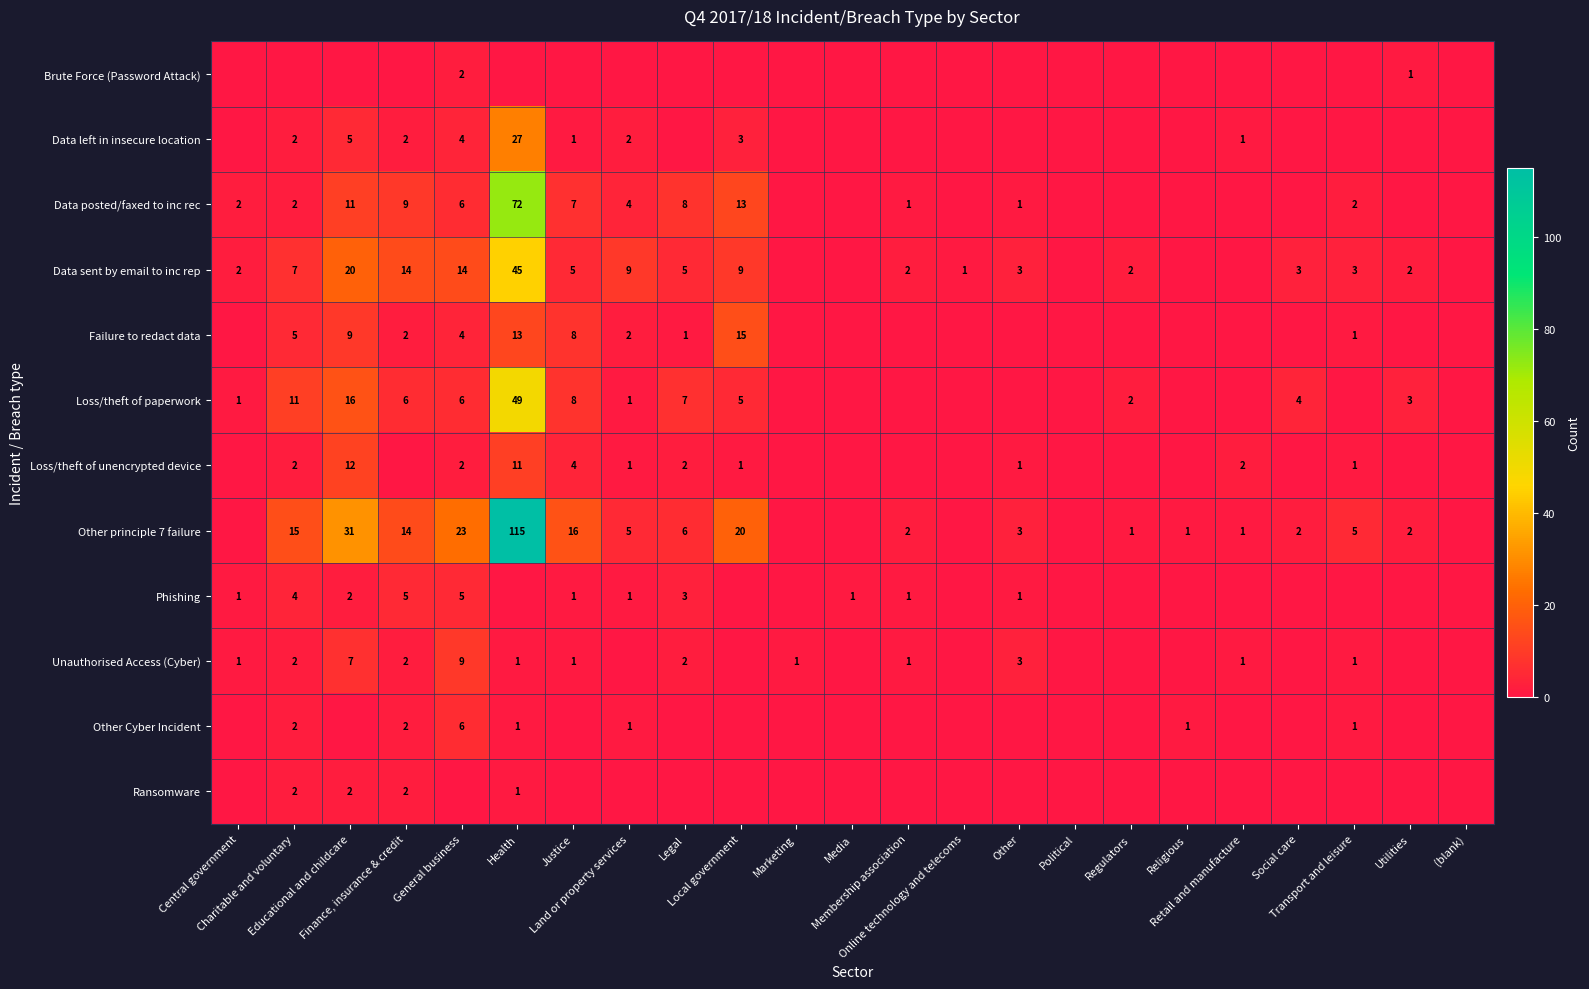

What is the difference between the second highest and second lowest values in the Loss/theft of paperwork series?

16